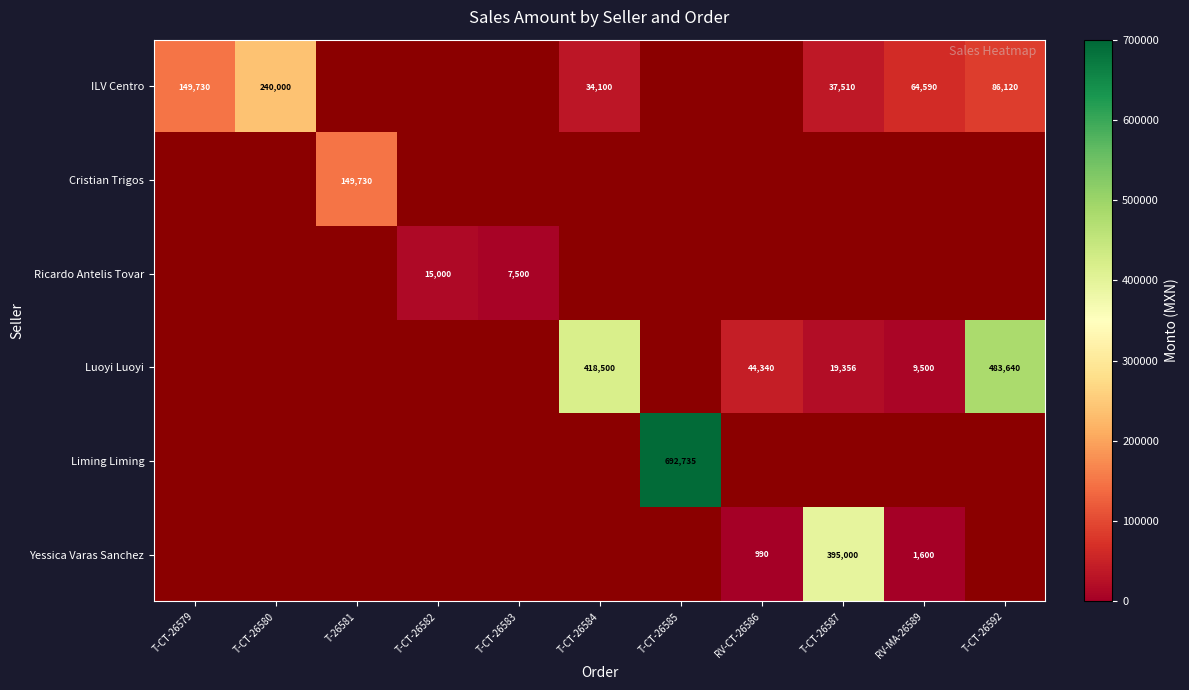

Is it true that Luoyi Luoyi equals 6268 at RV-MA-26589?

False